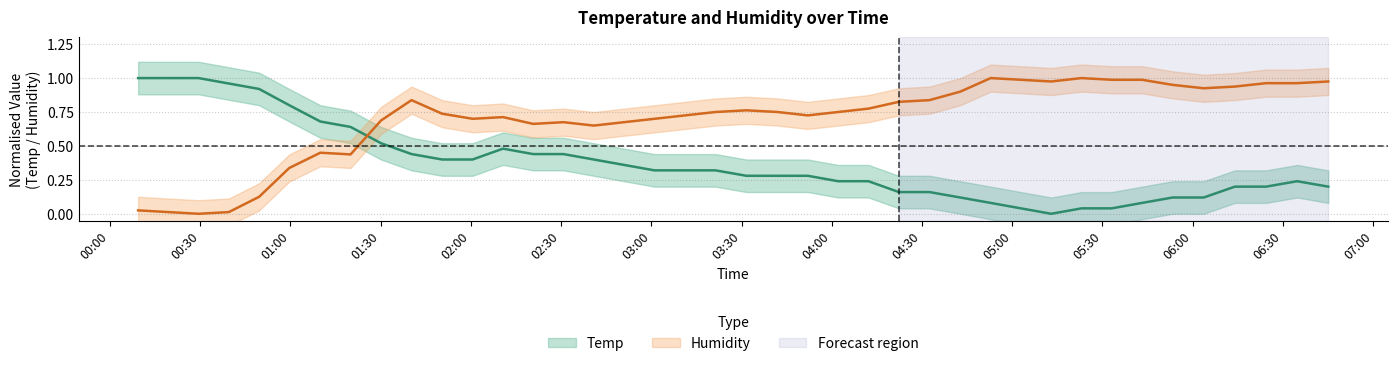

List the labels in order of Humidity value, largest first.

2022/06/17 04:52:50, 2022/06/17 05:23:02, 2022/06/17 05:02:53, 2022/06/17 05:33:05, 2022/06/17 05:43:09, 2022/06/17 05:12:57, 2022/06/17 06:45:04, 2022/06/17 06:24:23, 2022/06/17 06:34:44, 2022/06/17 05:53:19, 2022/06/17 06:14:01, 2022/06/17 06:03:40, 2022/06/17 04:42:43, 2022/06/17 01:40:16, 2022/06/17 04:32:28, 2022/06/17 04:22:18, 2022/06/17 04:12:12, 2022/06/17 03:31:37, 2022/06/17 03:21:20, 2022/06/17 03:41:58, 2022/06/17 04:02:07, 2022/06/17 01:50:26, 2022/06/17 03:11:12, 2022/06/17 03:52:02, 2022/06/17 02:10:40, 2022/06/17 02:00:34, 2022/06/17 03:01:03, 2022/06/17 01:30:07, 2022/06/17 02:30:46, 2022/06/17 02:50:56, 2022/06/17 02:20:42, 2022/06/17 02:40:52, 2022/06/17 01:09:57, 2022/06/17 01:20:00, 2022/06/17 00:59:37, 2022/06/17 00:49:35, 2022/06/17 00:09:22, 2022/06/17 00:19:24, 2022/06/17 00:39:31, 2022/06/17 00:29:28